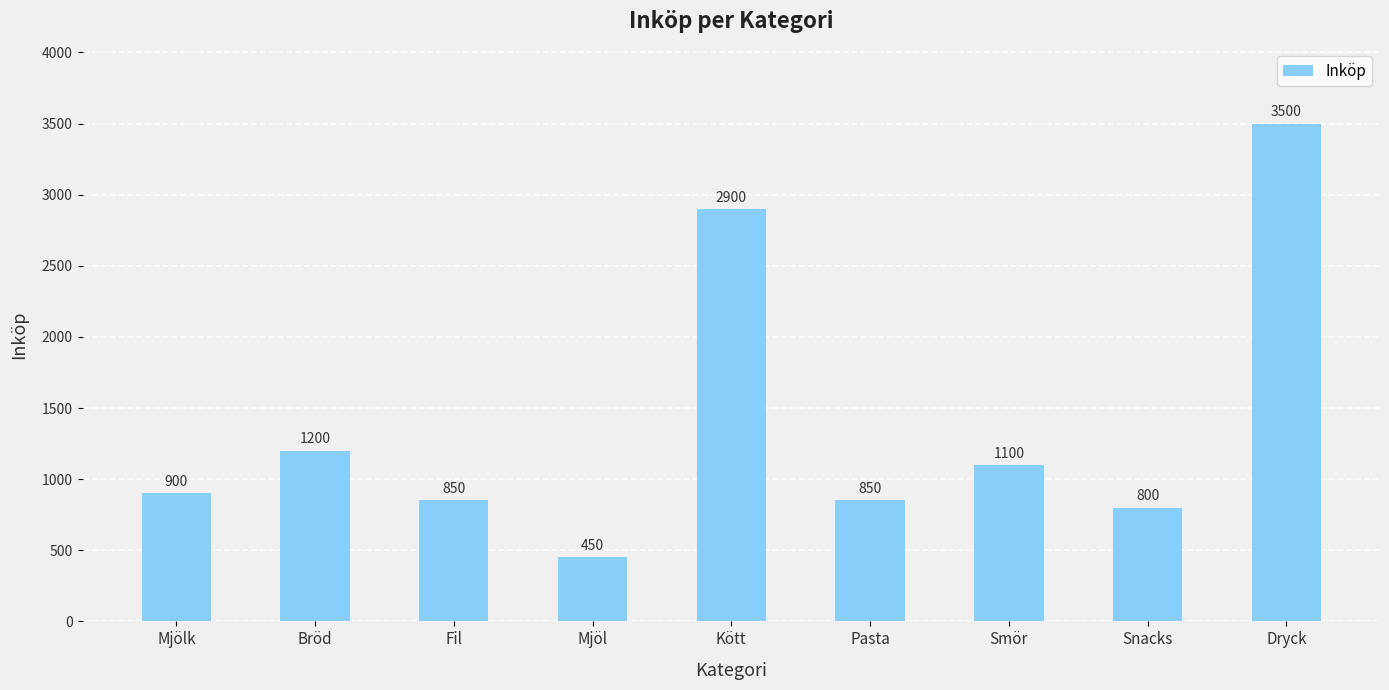

What is the difference between the second highest and second lowest values?

2100